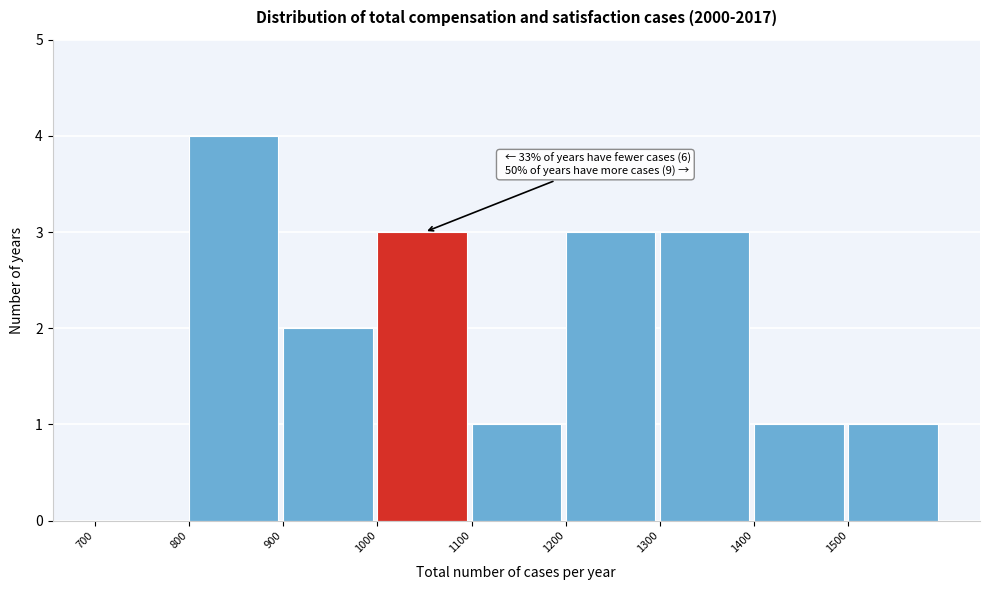

Over which range of the x-axis is the bar tallest?

800 to 900